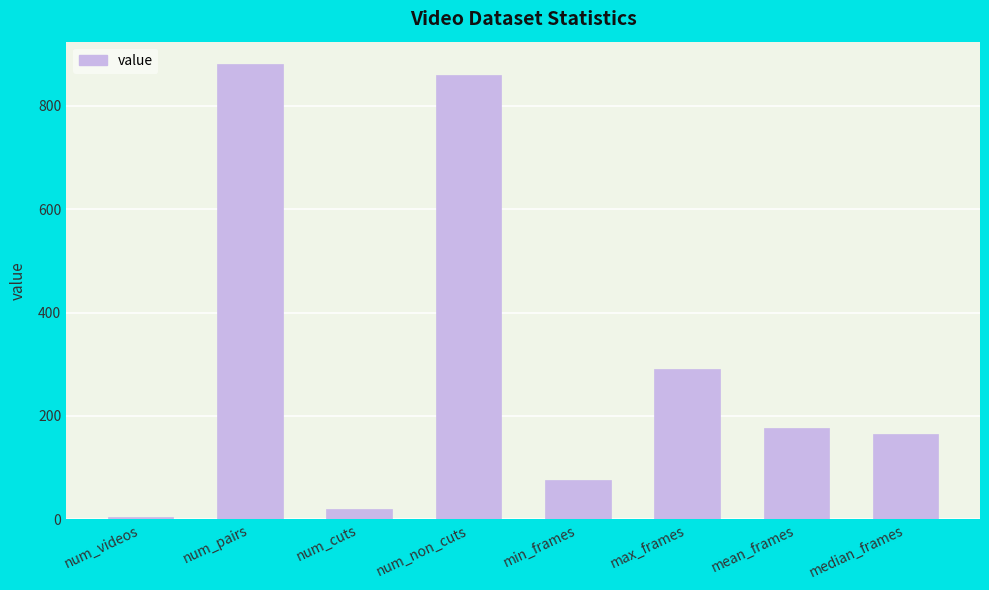

Rank the categories by value from lowest to highest.

num_videos, num_cuts, min_frames, median_frames, mean_frames, max_frames, num_non_cuts, num_pairs